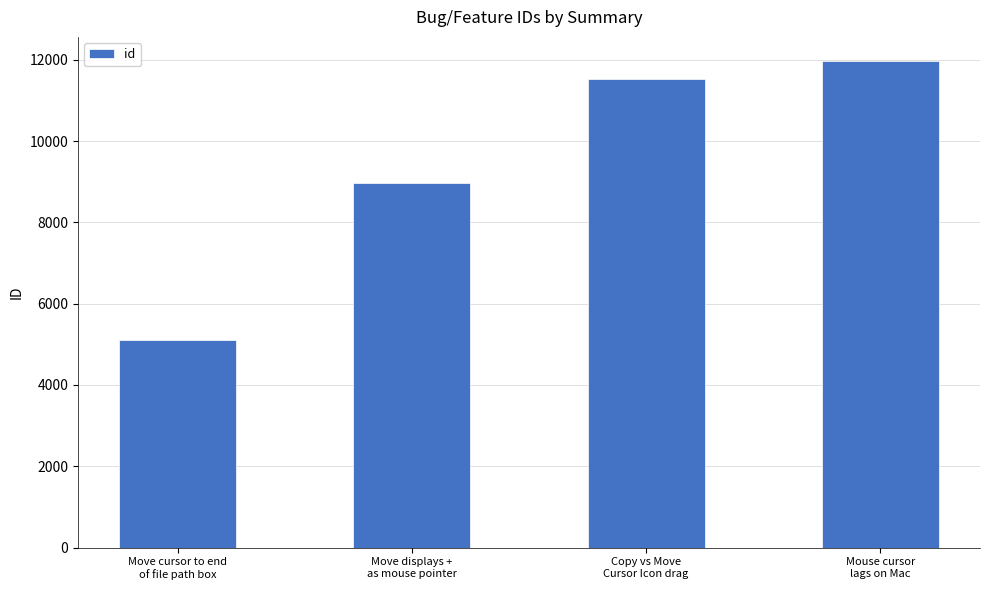

How many data points are less than 11534?

2